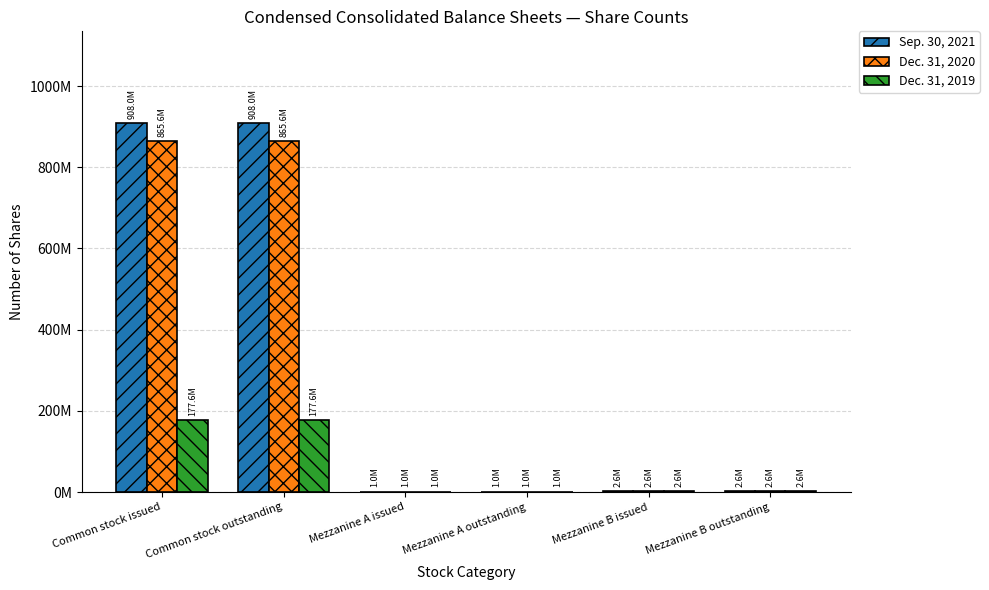

Does the chart contain stacked bars?

No